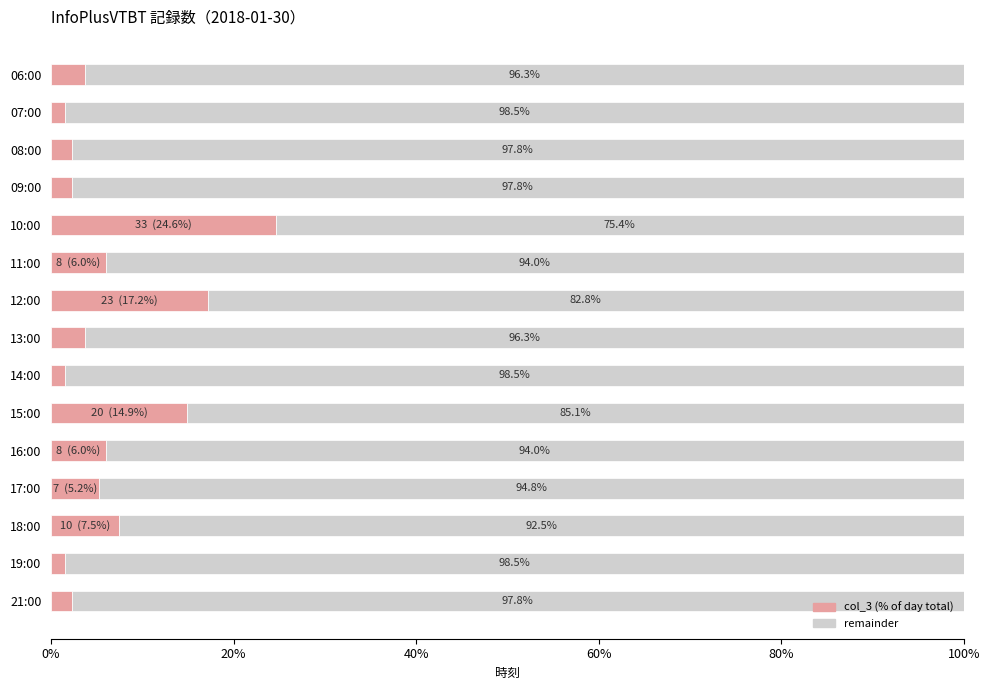

At which label does col_3 (% of day total) reach its peak?

10:00